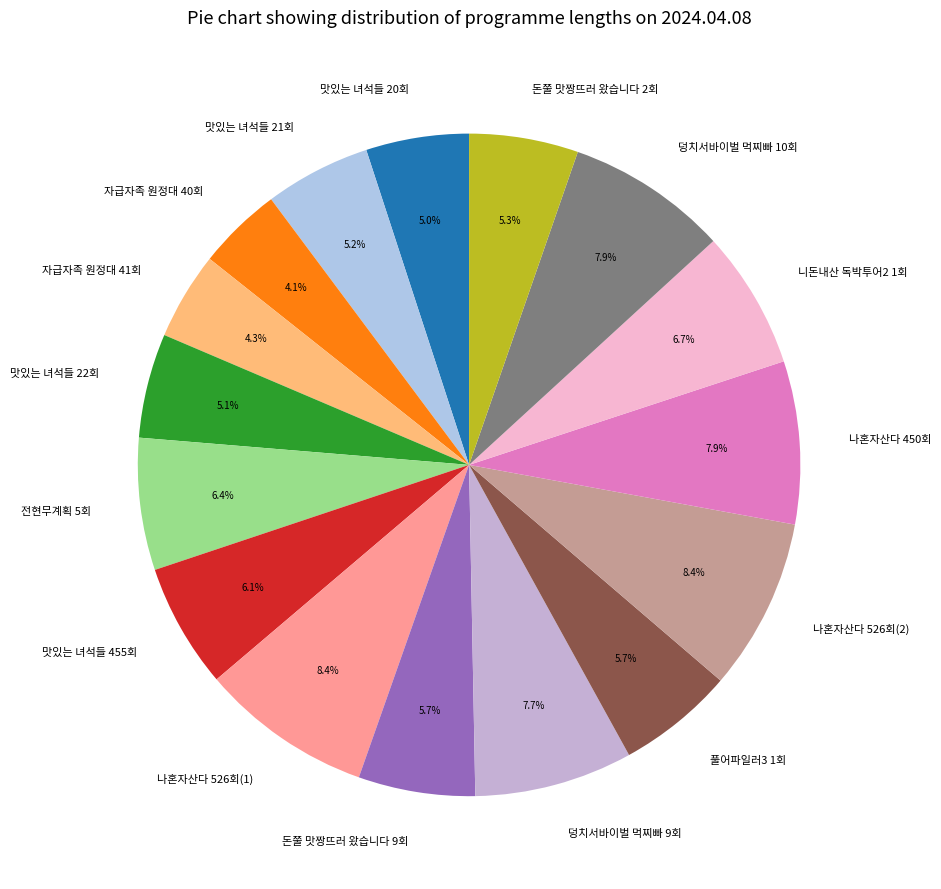

Combined, what portion of the pie is 맛있는 녀석들 20회 and 맛있는 녀석들 22회?

10.1%